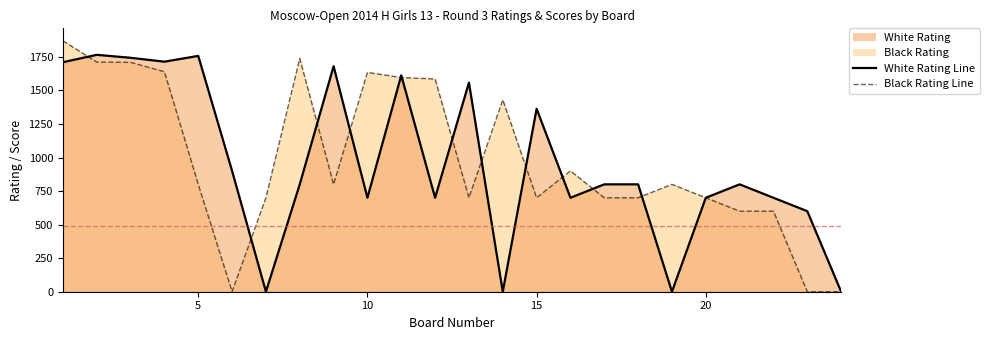

How many positive values does the Black Rating Line series have?

21